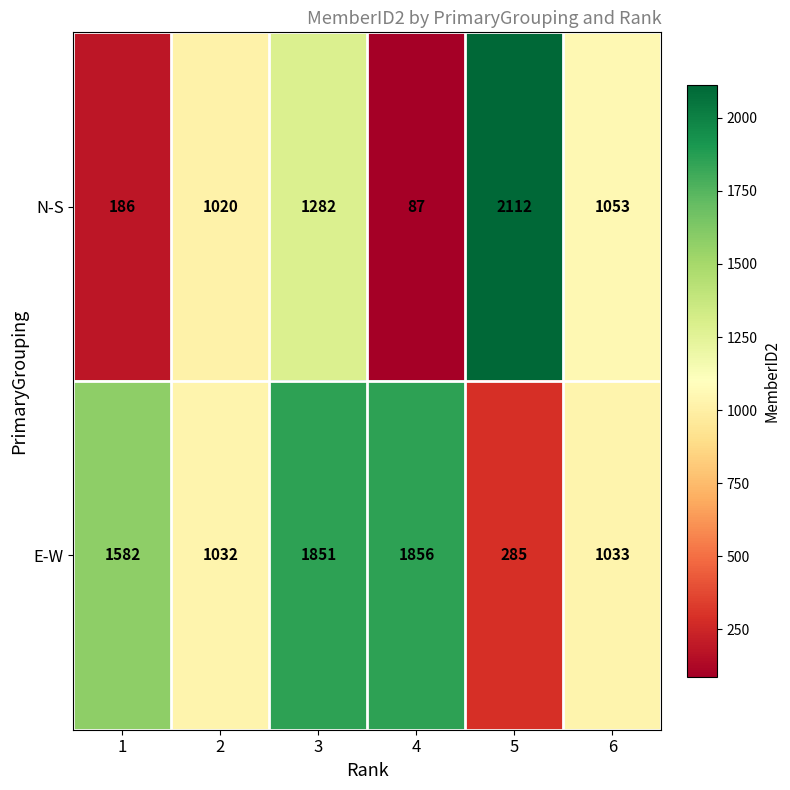

Which series has the largest total across all categories?

E-W